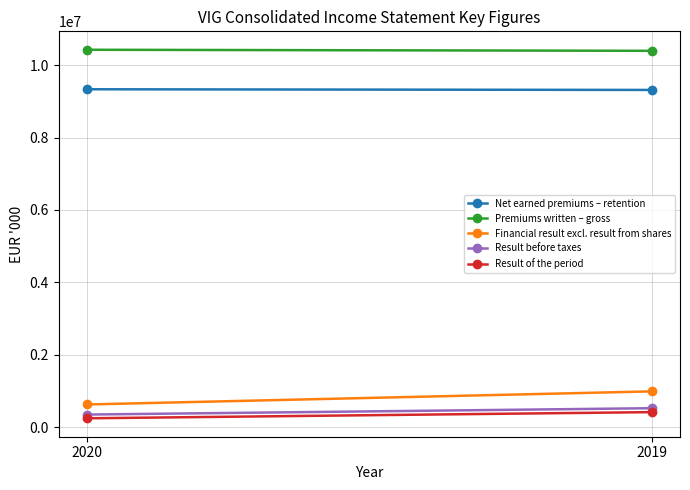

List the labels in order of Result before taxes value, largest first.

2019, 2020